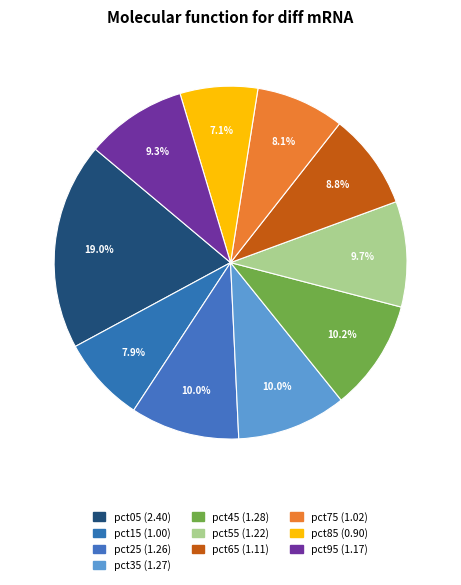

Which slice is the largest?

pct05